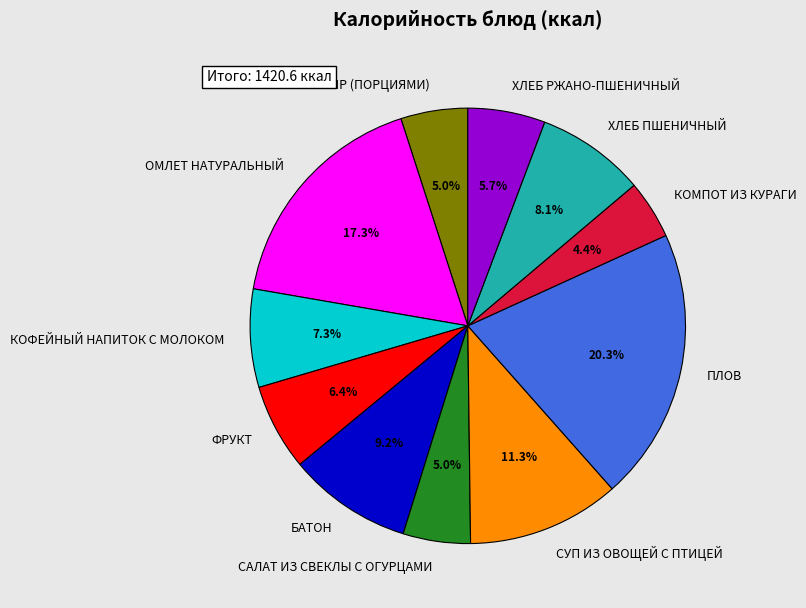

Which category has the smallest portion of the pie?

КОМПОТ ИЗ КУРАГИ